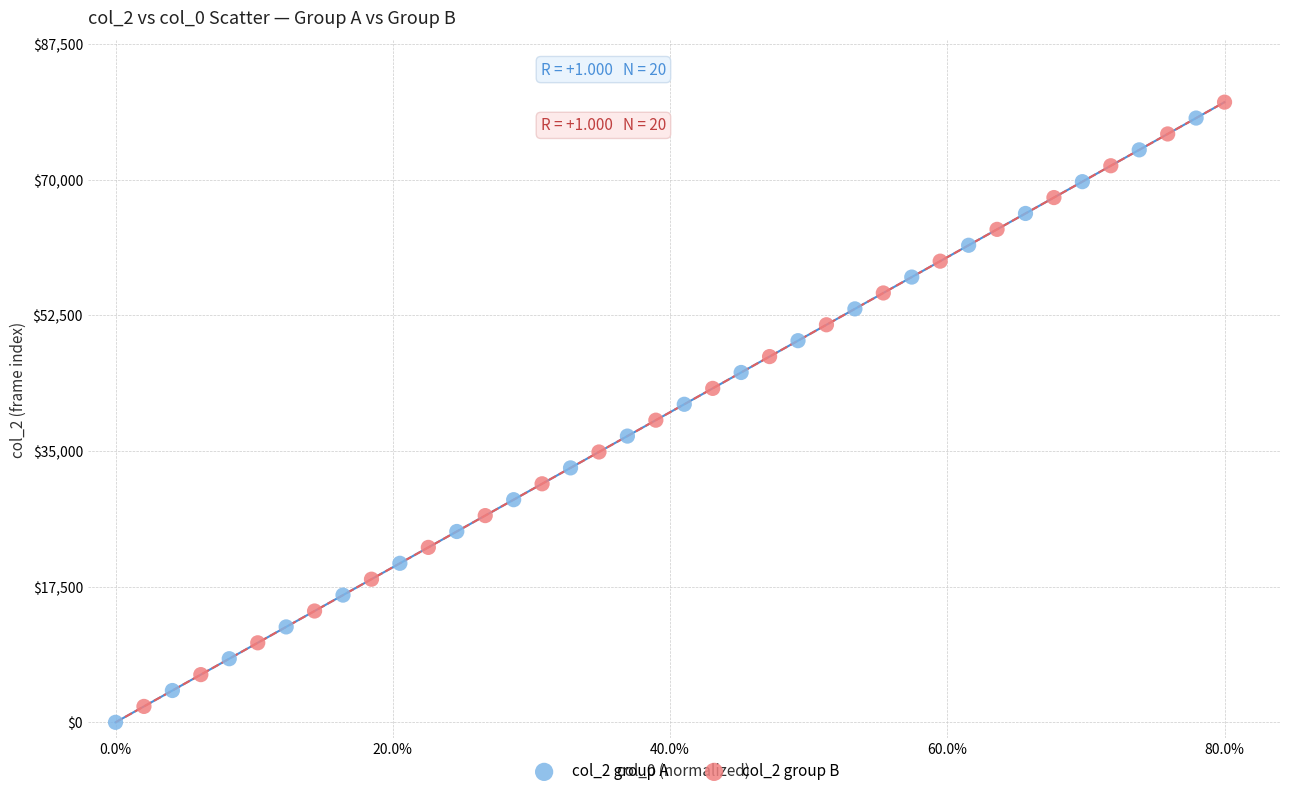

Which series contains the lowest Y value?

col_2 group A